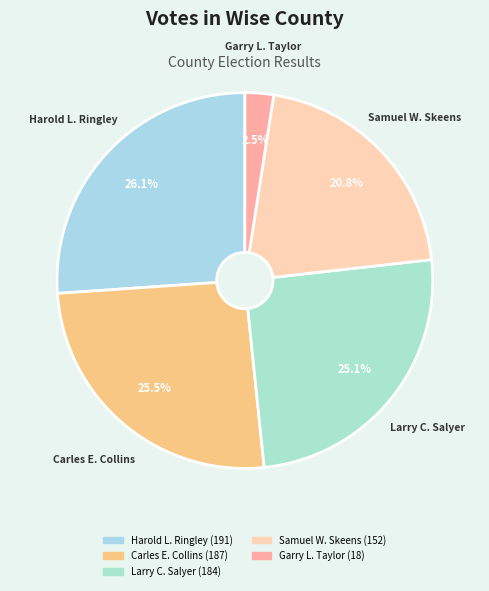

The Samuel W. Skeens slice represents 31% of the pie. True or false?

False